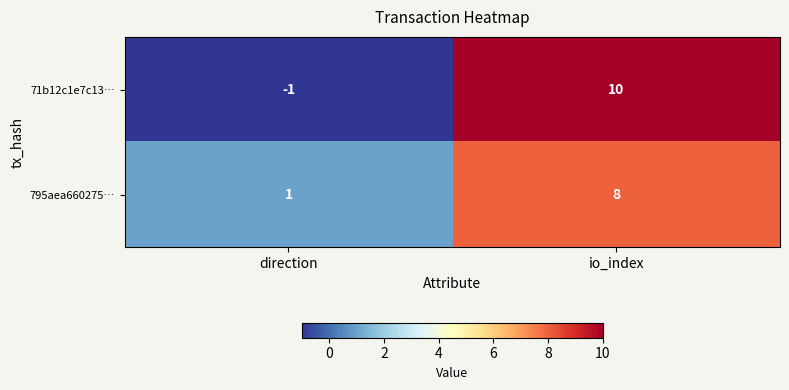

What is the total value across all series at io_index?

18